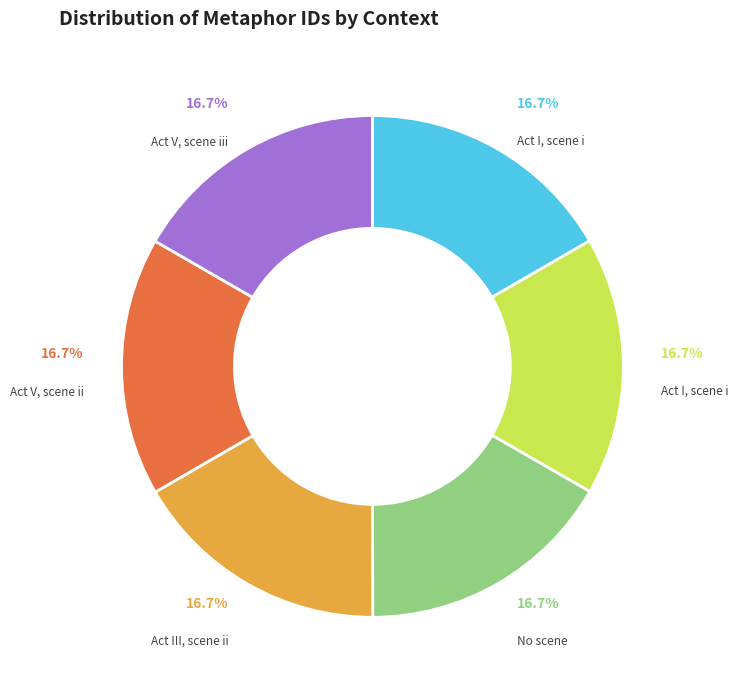

Is there a majority slice in this chart?

No